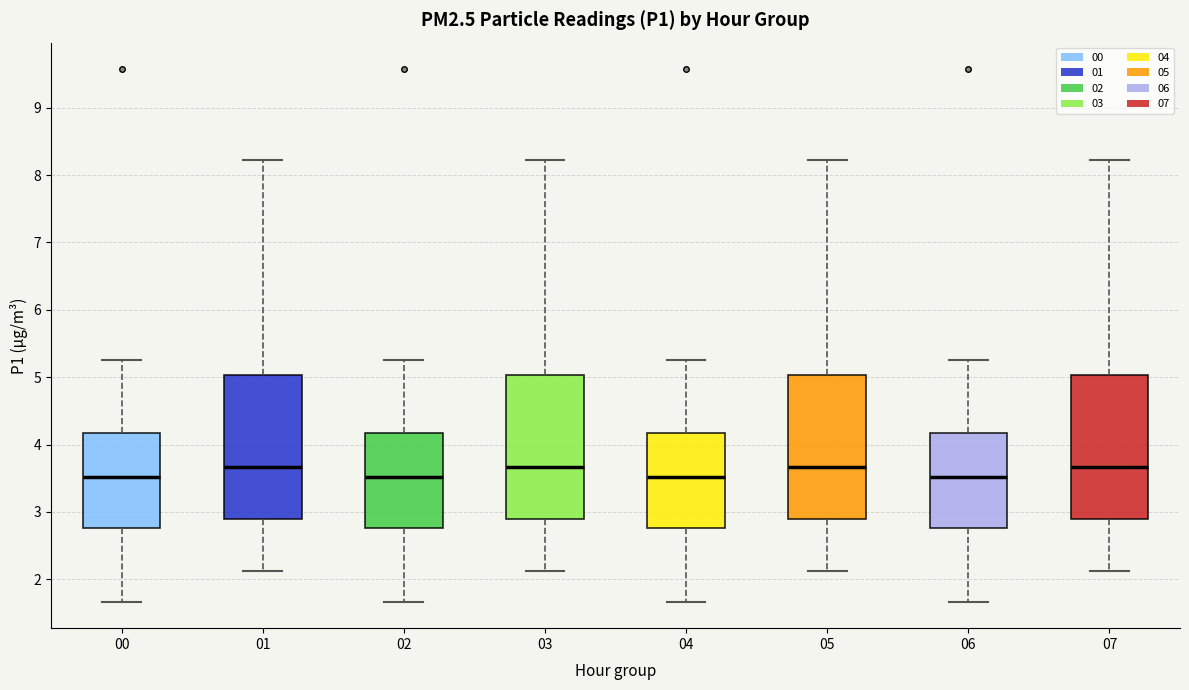

Reading left to right, transcribe this box plot: for each box, give where its median line is, the range the box spans, and where its two whiskers end, as read against the y-axis. The values are not printed on the chart, so give them approximately, as read against the axis.

00: median 3.5, box 2.8 to 4.2, whiskers 1.7 to 5.3
01: median 3.7, box 2.9 to 5.0, whiskers 2.1 to 8.2
02: median 3.5, box 2.8 to 4.2, whiskers 1.7 to 5.3
03: median 3.7, box 2.9 to 5.0, whiskers 2.1 to 8.2
04: median 3.5, box 2.8 to 4.2, whiskers 1.7 to 5.3
05: median 3.7, box 2.9 to 5.0, whiskers 2.1 to 8.2
06: median 3.5, box 2.8 to 4.2, whiskers 1.7 to 5.3
07: median 3.7, box 2.9 to 5.0, whiskers 2.1 to 8.2